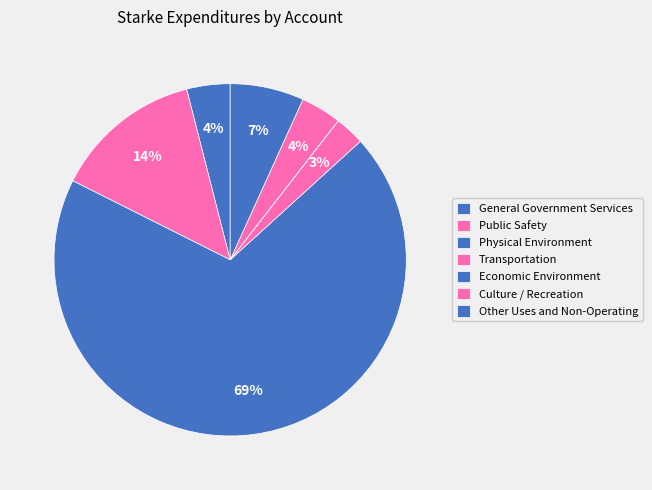

Is Other Uses and Non-Operating the majority of the pie?

No